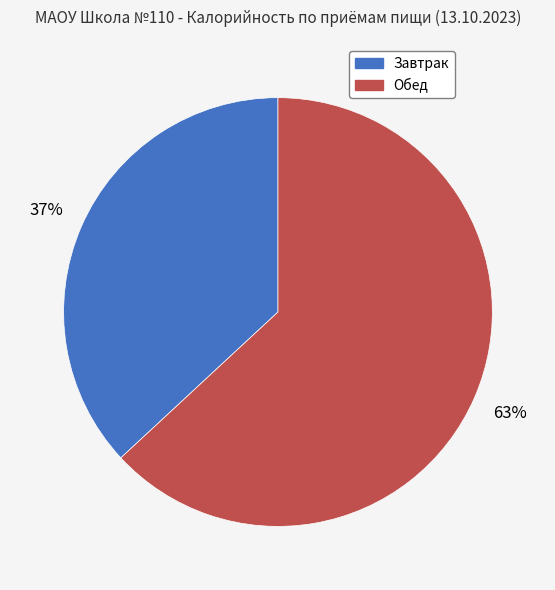

What percentage is the Завтрак slice, to the nearest percent?

37%